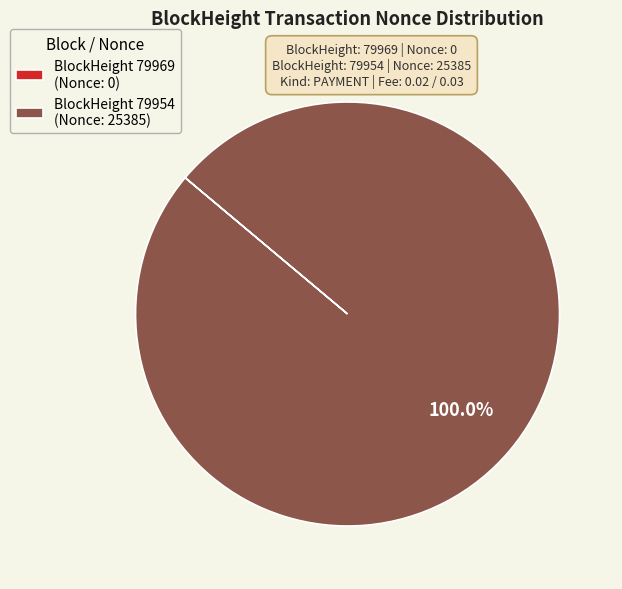

To the nearest percent, what is the average slice percentage?

50%